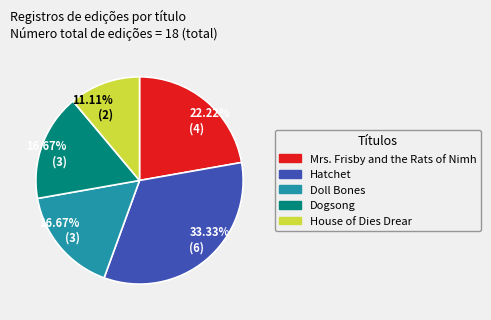

Does any single category account for the majority?

No